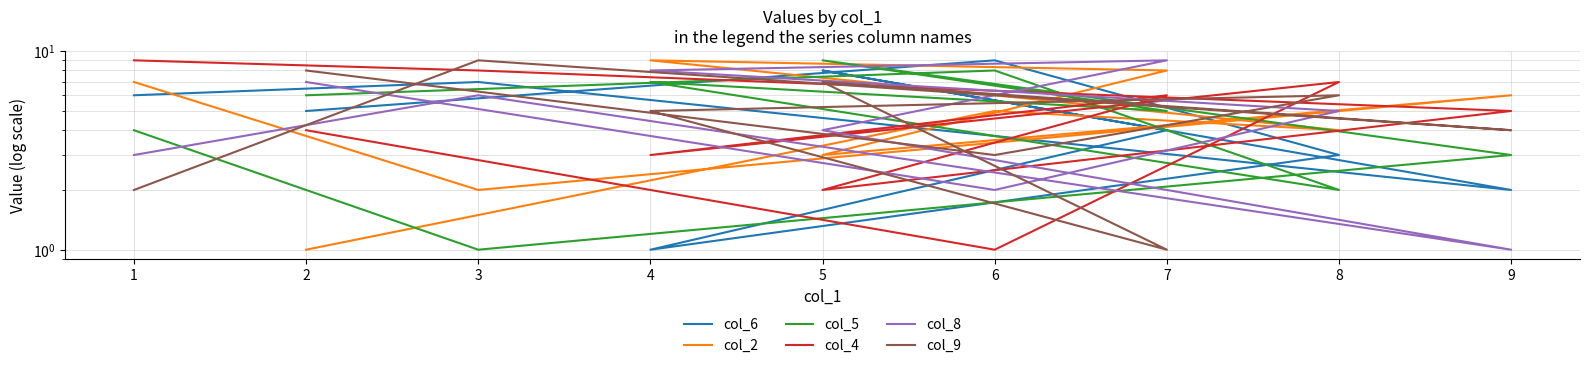

Is it true that col_2 equals 9 at 4?

True